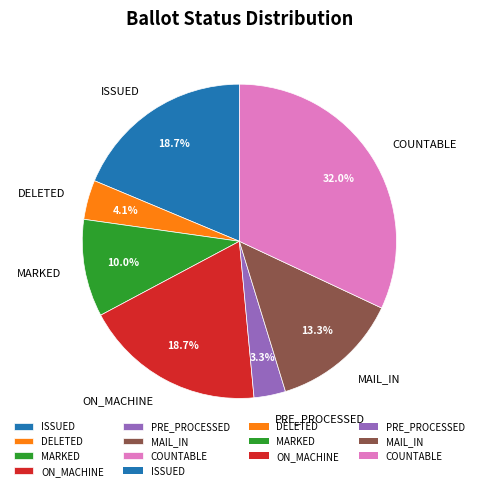

To the nearest percent, what percentage of the pie is MAIL_IN?

13%